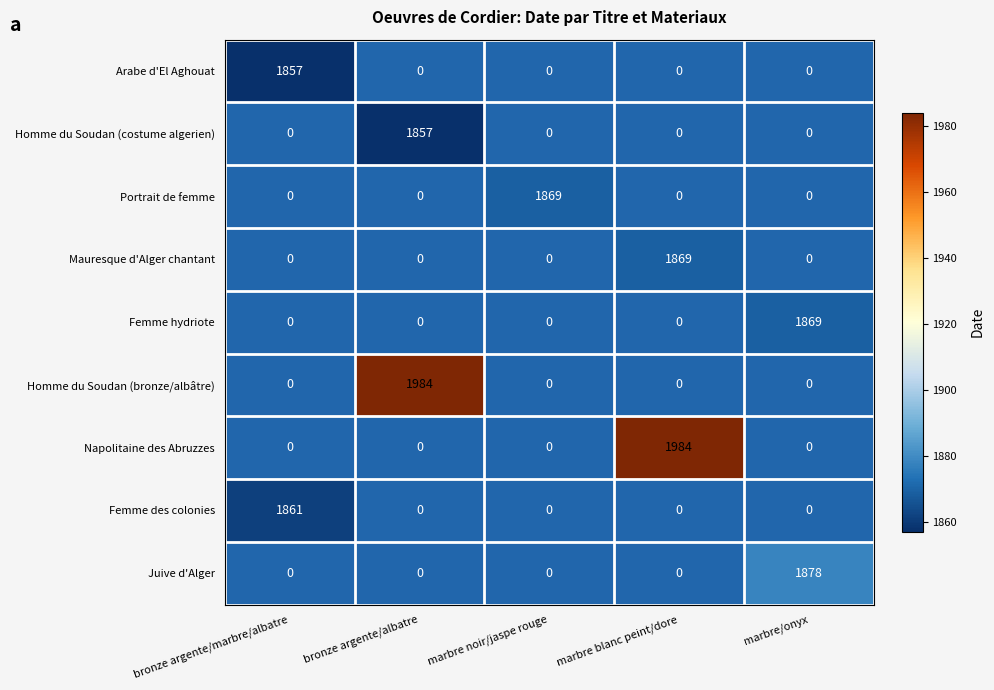

Is it true that Napolitaine des Abruzzes equals 1984 at marbre blanc peint/dore?

True